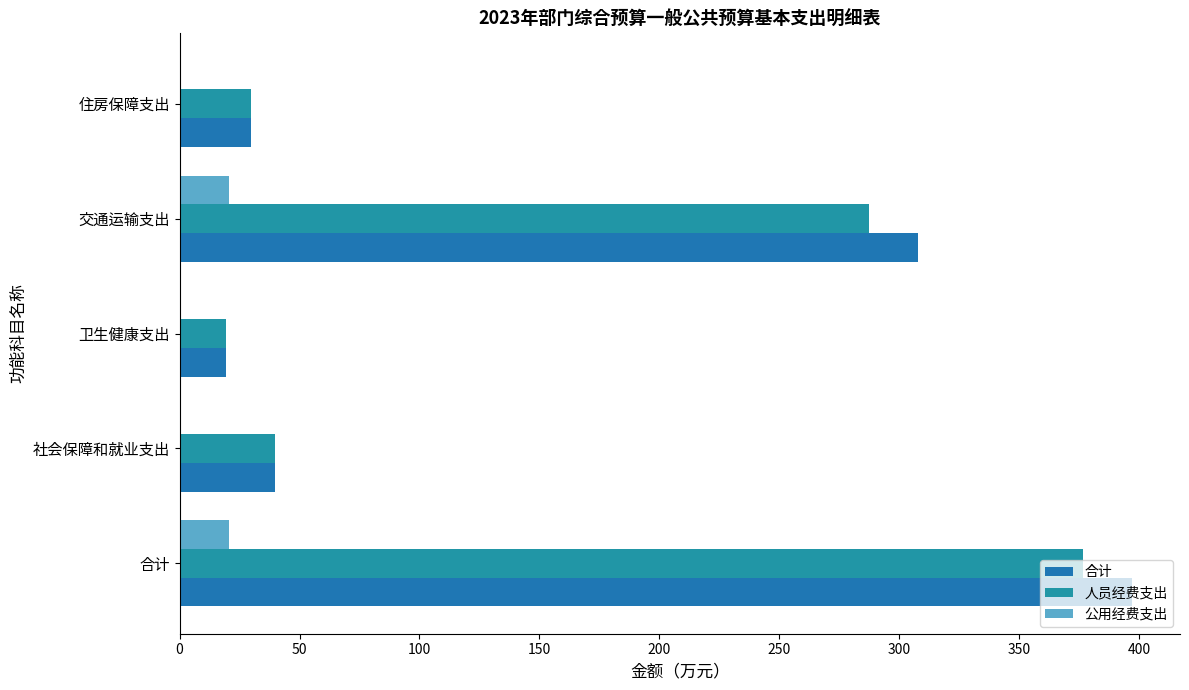

How many series are shown in this chart?

3